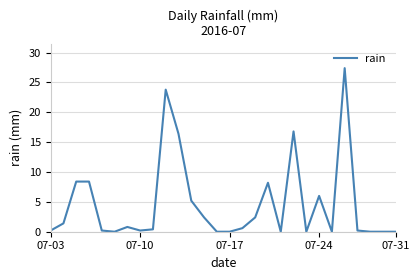

What is the greatest value displayed?

27.4